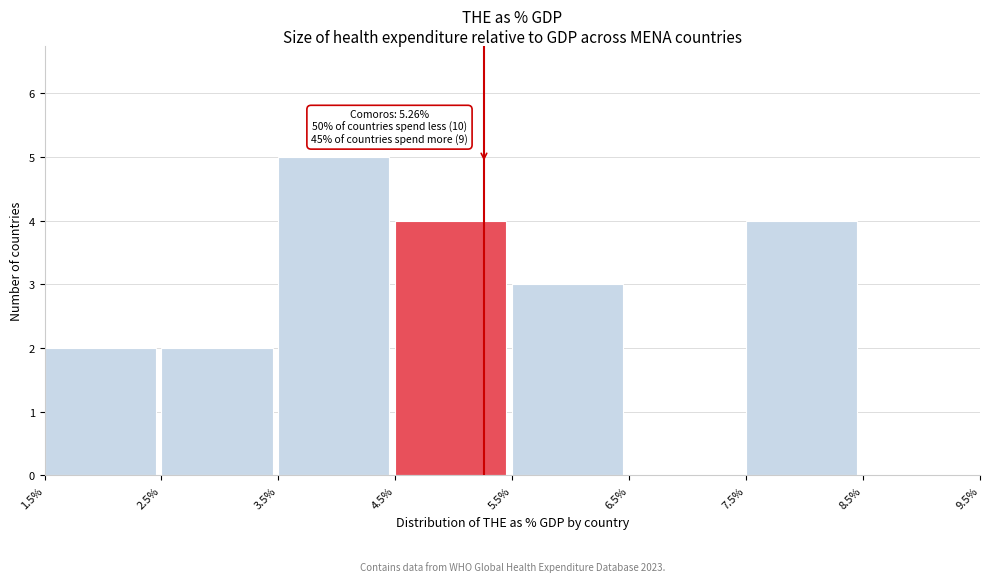

Over which range of the x-axis is the bar tallest?

3.5% to 4.5%